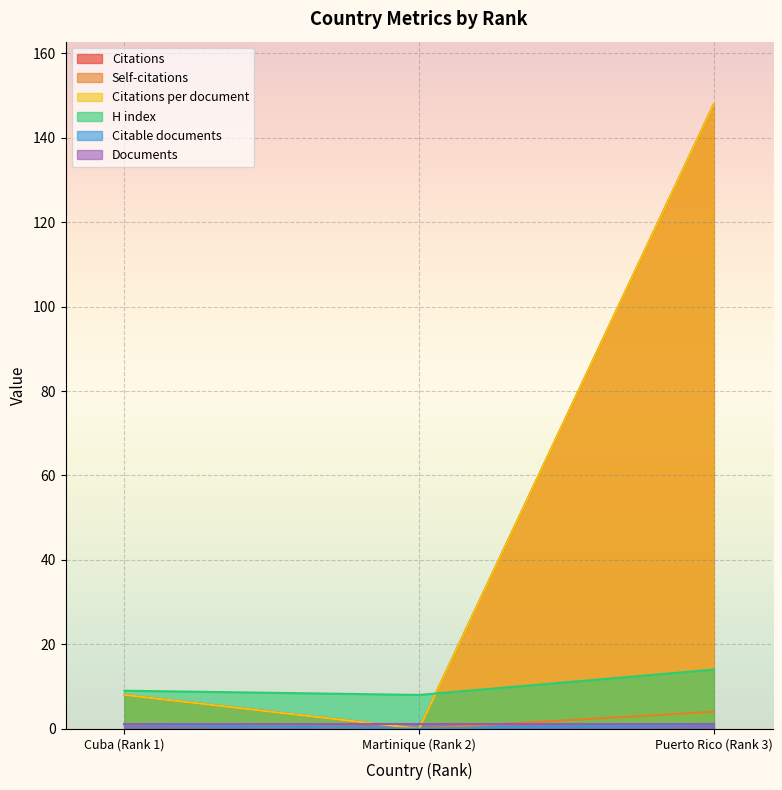

Does the chart display data point markers on the line(s)?

No